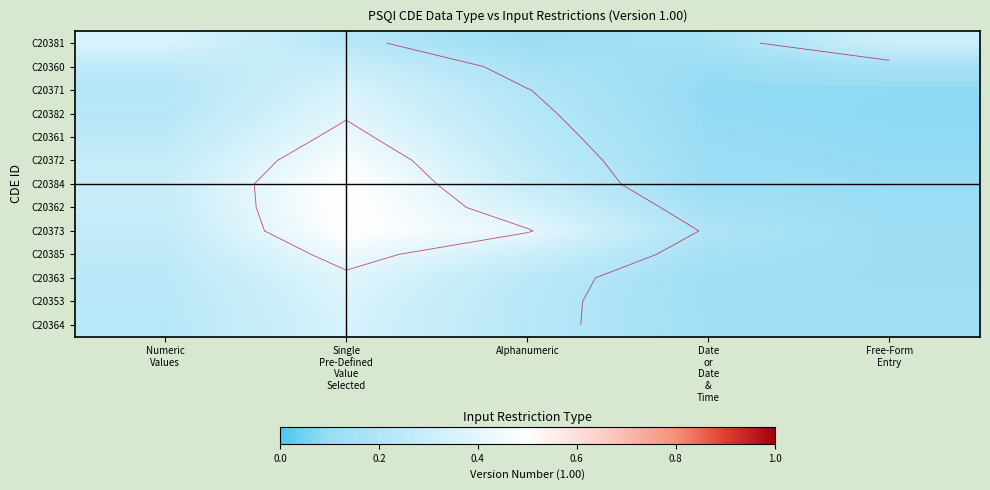

How many C20371 values are between 0 and 1?

5